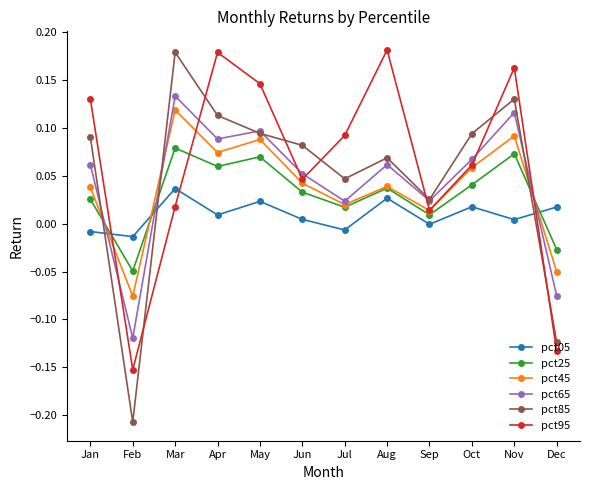

True or false: pct65 has more than 0 points higher than both neighbors.

True